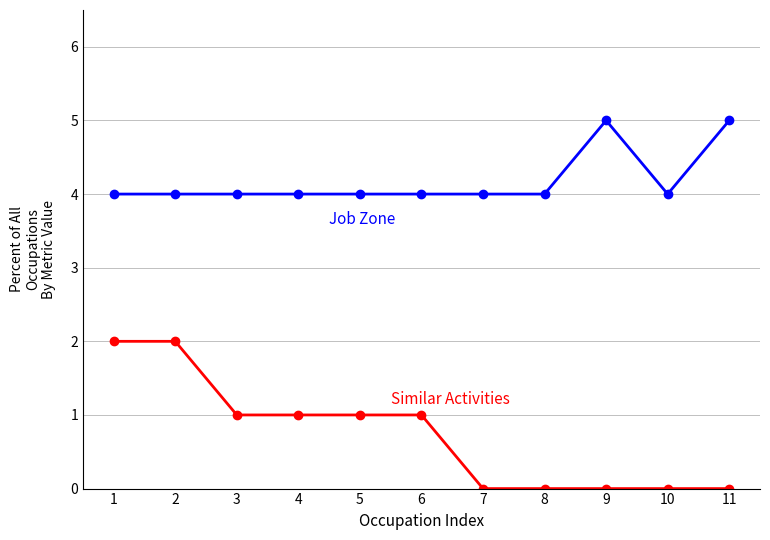

What is the total value across all series at 8?

4